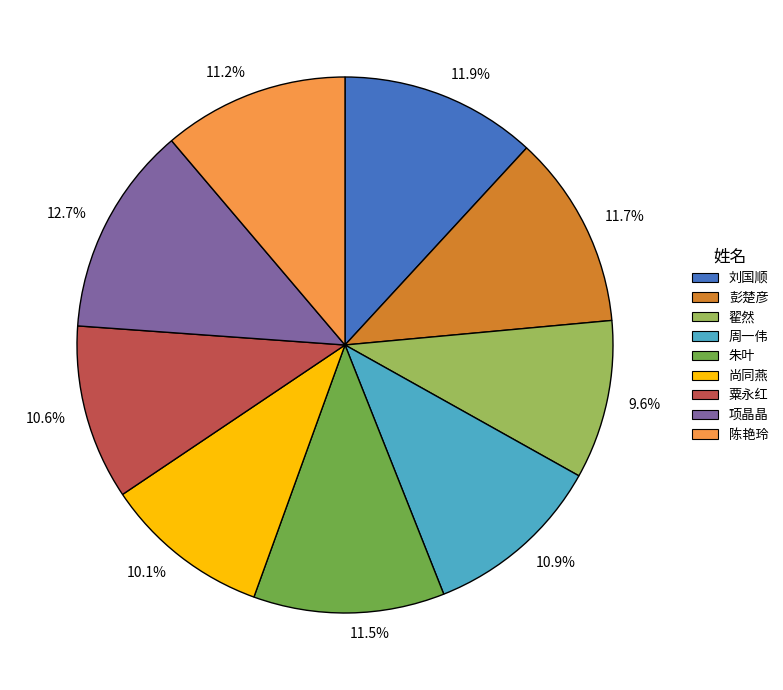

Which slice is the largest?

项晶晶